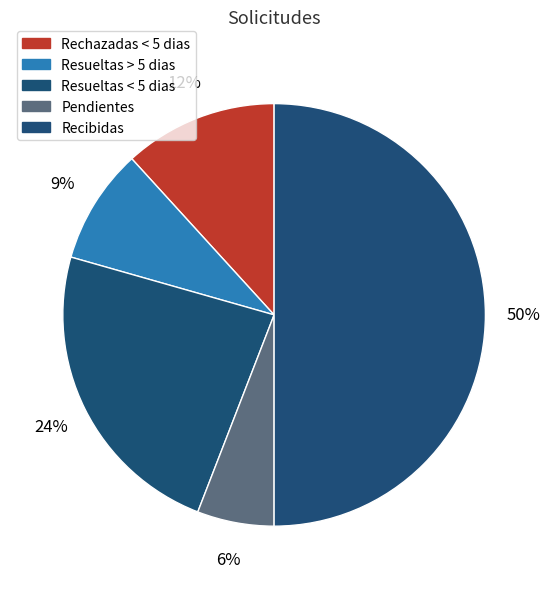

Rank the categories by value from lowest to highest.

Pendientes, Resueltas > 5 dias, Rechazadas < 5 dias, Resueltas < 5 dias, Recibidas